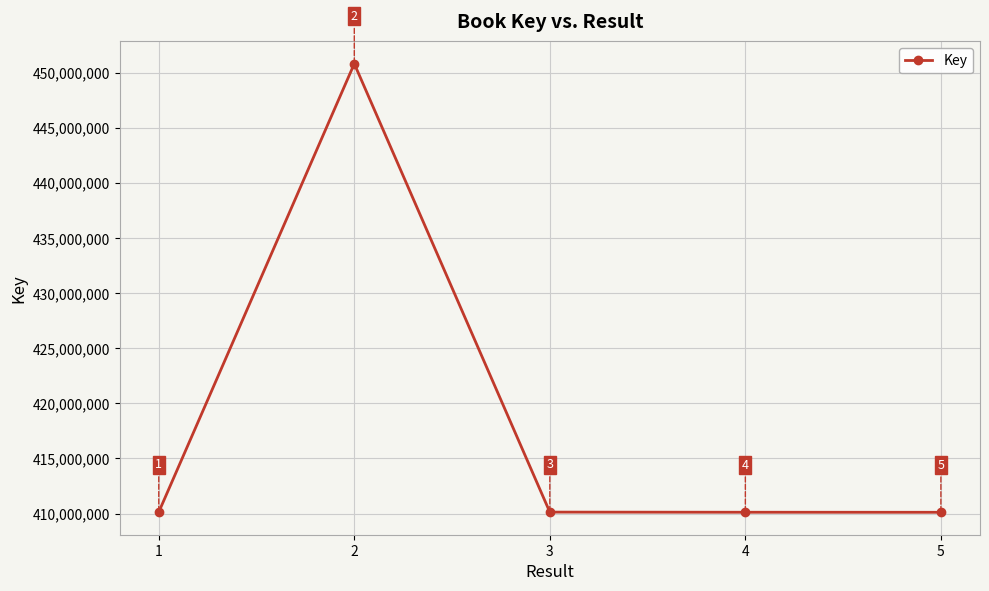

What is the difference between the values at 3 and 2?

40668273